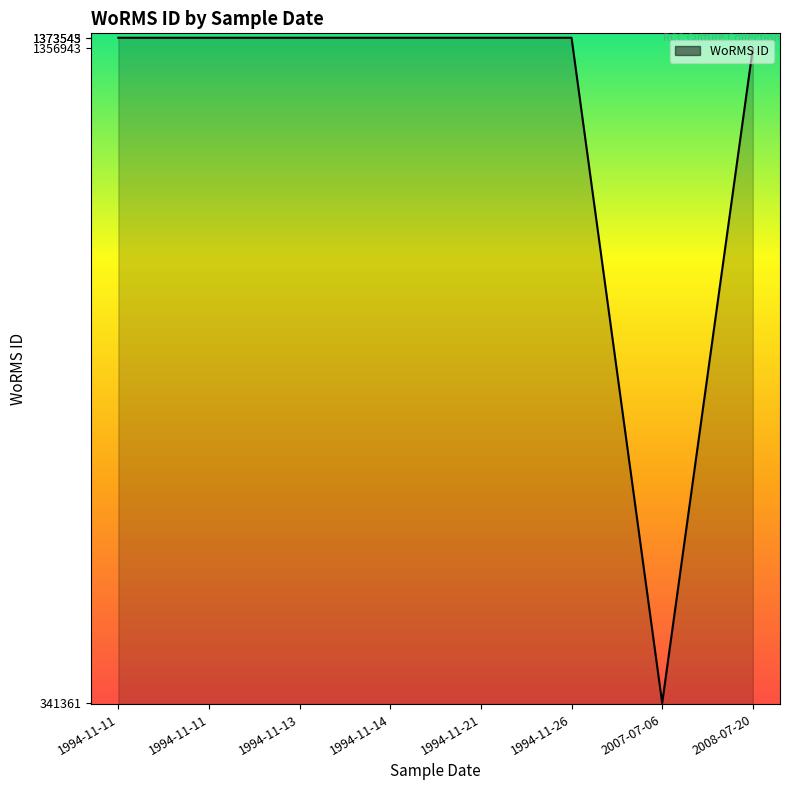

What is the smallest value displayed?

341361